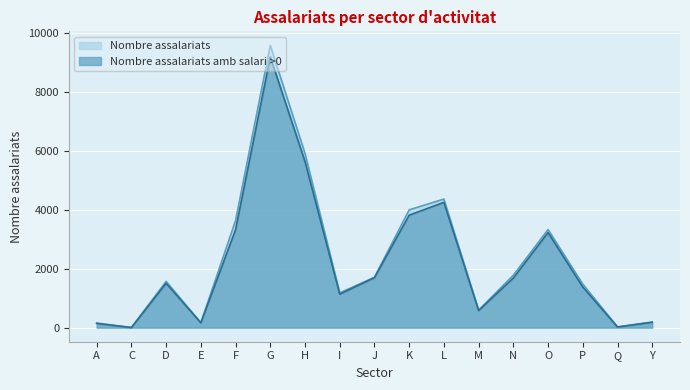

True or false: Nombre assalariats amb salari >0 and Nombre assalariats intersect in this chart.

False